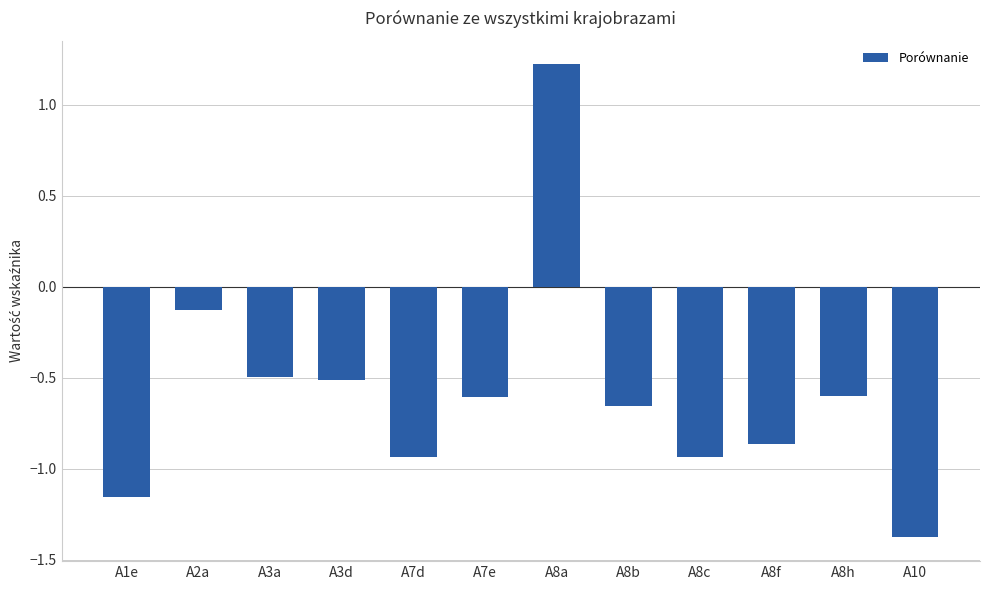

Which category has the lowest value across all series?

A10